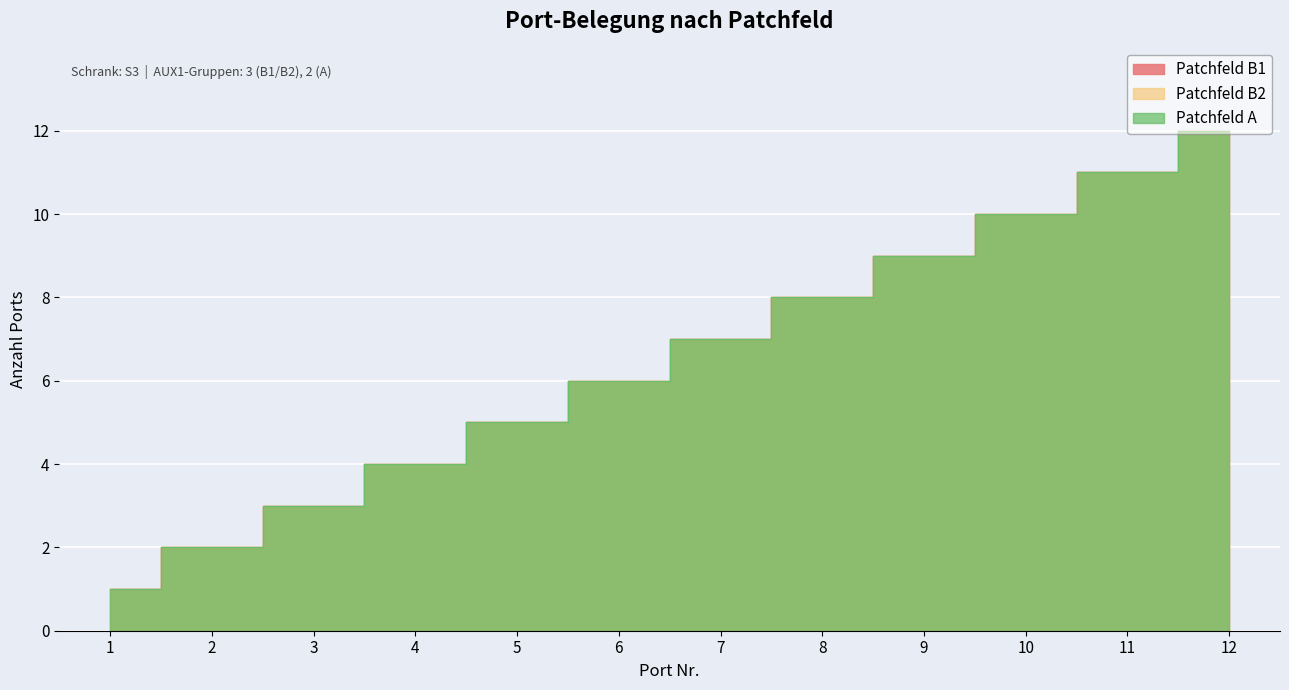

The Patchfeld B2 series shows 2 at 9. True or false?

False